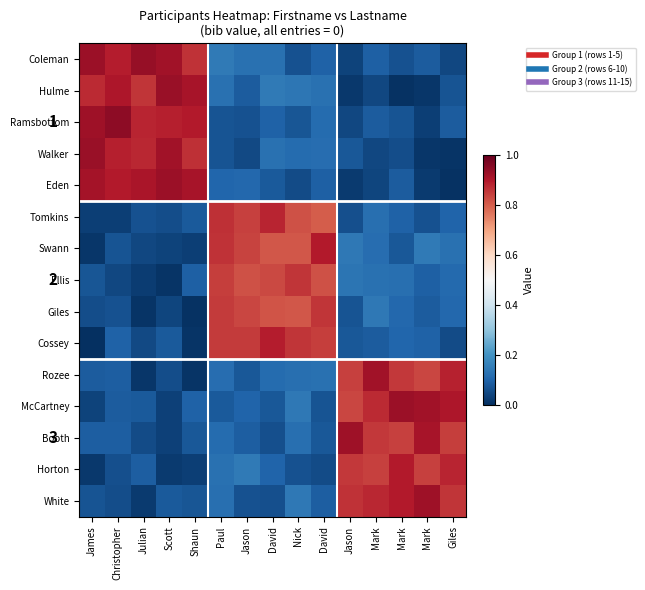

Rank the series at Giles from lowest to highest value.

Eden, Walker, Coleman, Cossey, Hulme, Ramsbottom, Tomkins, Giles, Ellis, Swann, Booth, White, Horton, Rozee, McCartney